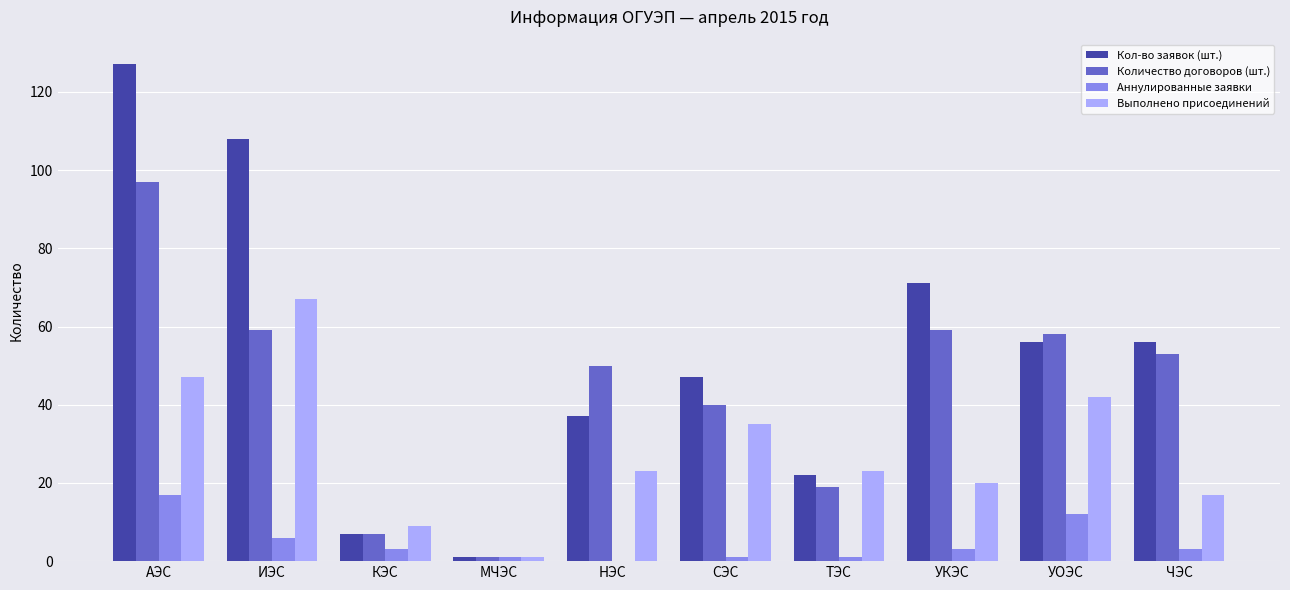

Which category has the highest value across all series?

АЭС